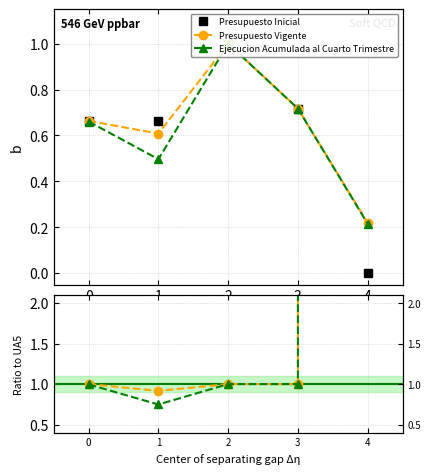

How many interior local valleys does the Ejecucion Acumulada al Cuarto Trimestre series have?

1